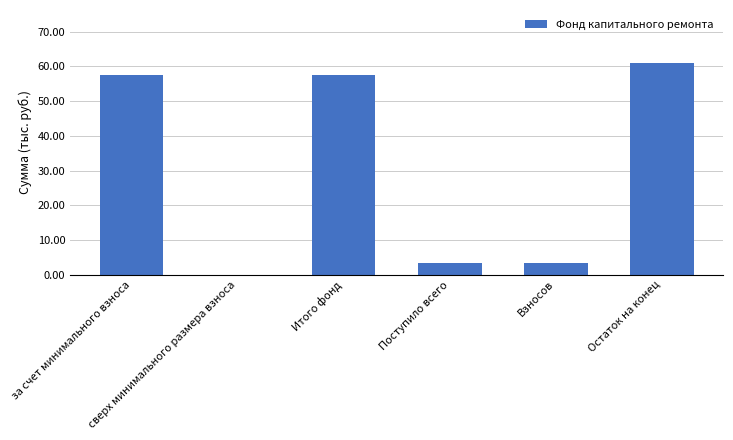

What is the sum of all values?

182.9